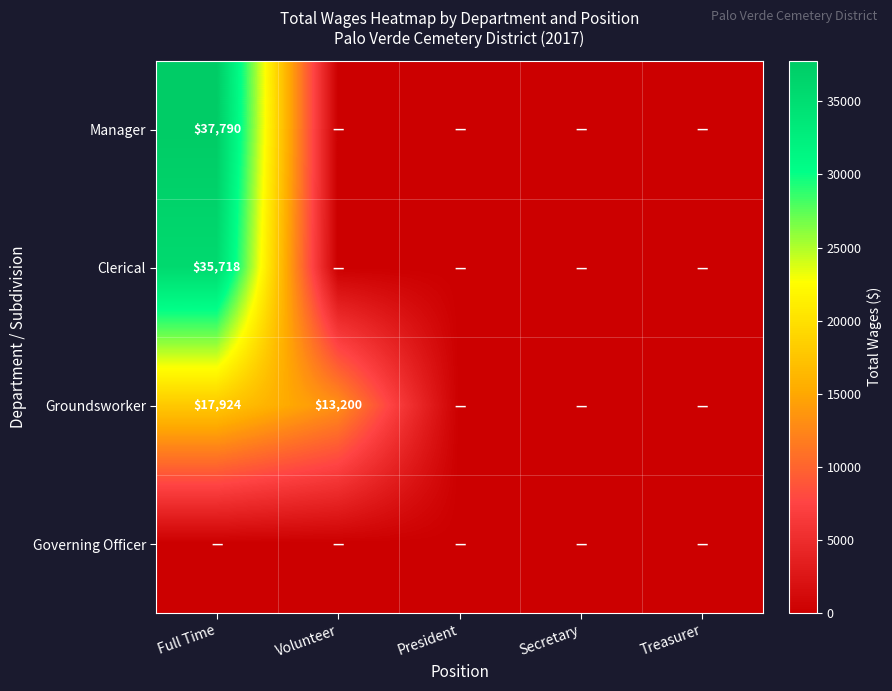

The Groundsworker series shows 17924 at Full Time. True or false?

True